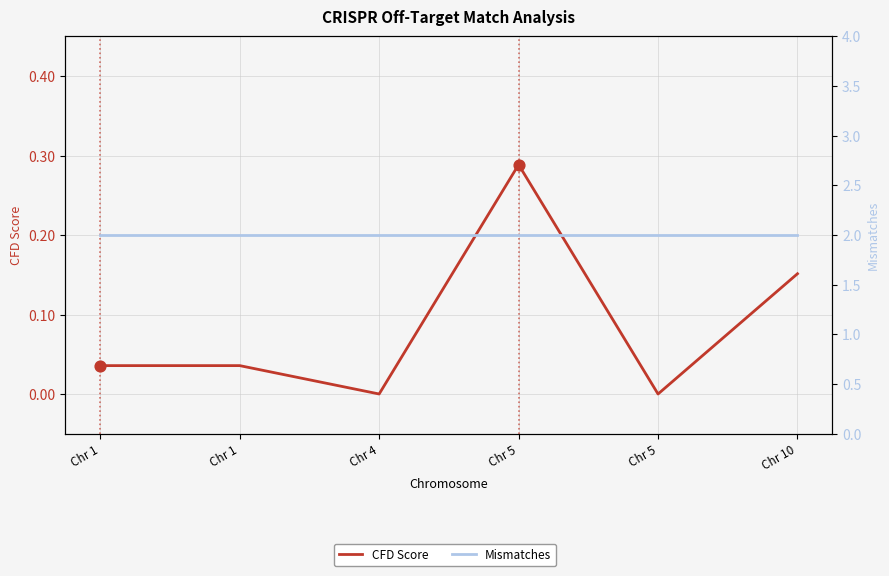

What is the total value across all series at Chr 5?

2.3